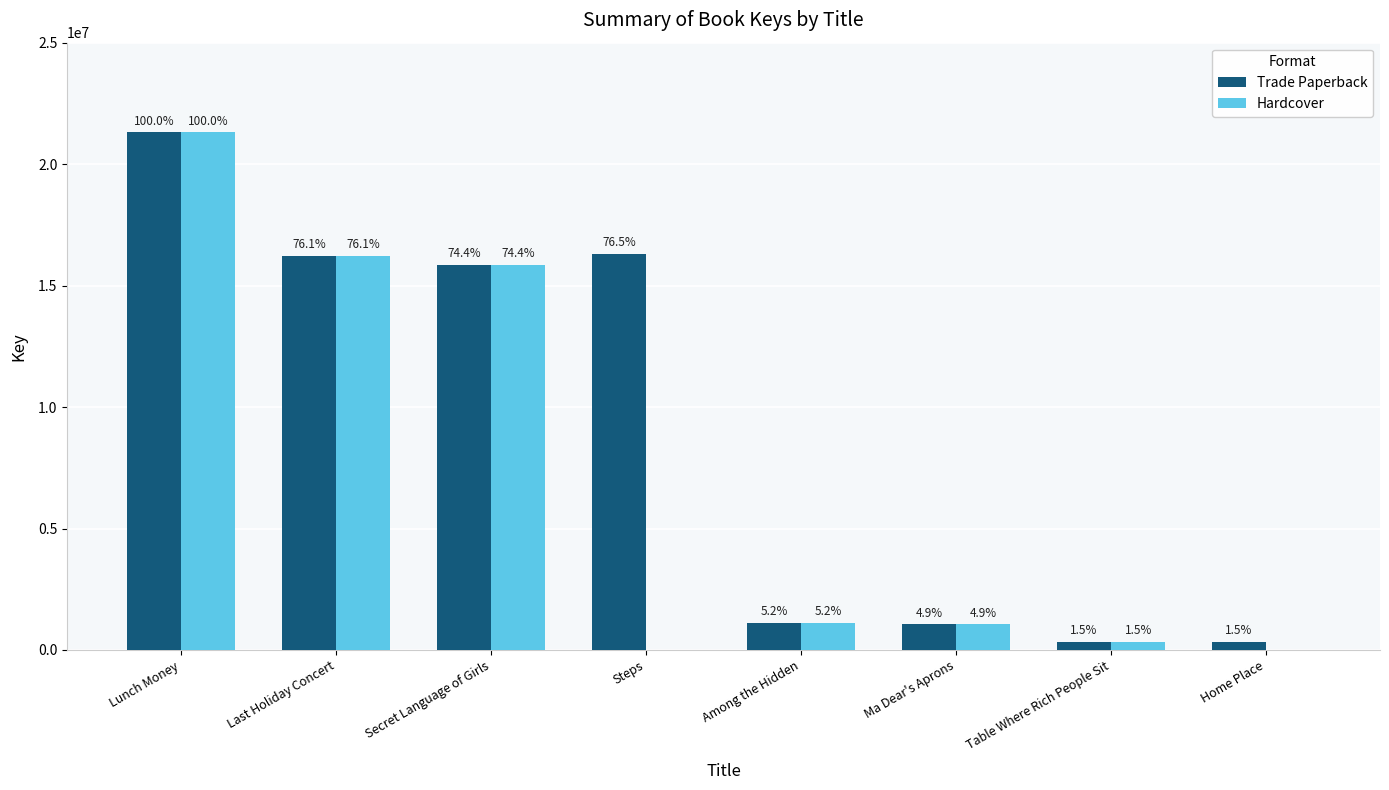

At which category is the sum across all series the highest?

Lunch Money